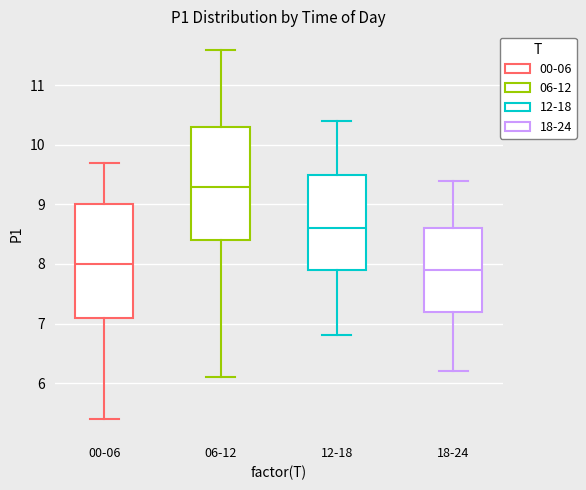

Reading left to right, transcribe this box plot: for each box, give where its median line is, the range the box spans, and where its two whiskers end, as read against the y-axis. The values are not printed on the chart, so give them approximately, as read against the axis.

00-06: median 8.0, box 7.1 to 9.0, whiskers 5.4 to 9.7
06-12: median 9.3, box 8.4 to 10.3, whiskers 6.1 to 11.6
12-18: median 8.6, box 7.9 to 9.5, whiskers 6.8 to 10.4
18-24: median 7.9, box 7.2 to 8.6, whiskers 6.2 to 9.4